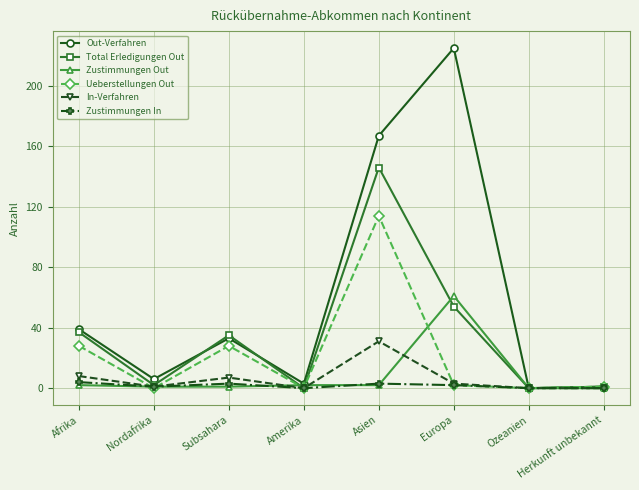

What is the average value of the Ueberstellungen Out series?

22